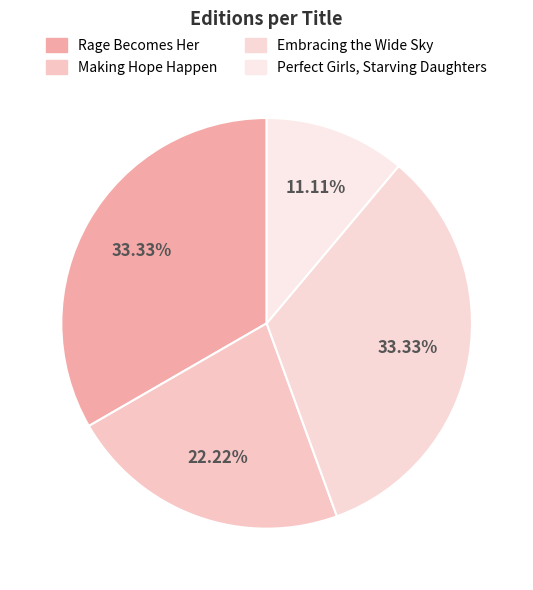

True or false: Embracing the Wide Sky accounts for 48% of the total.

False